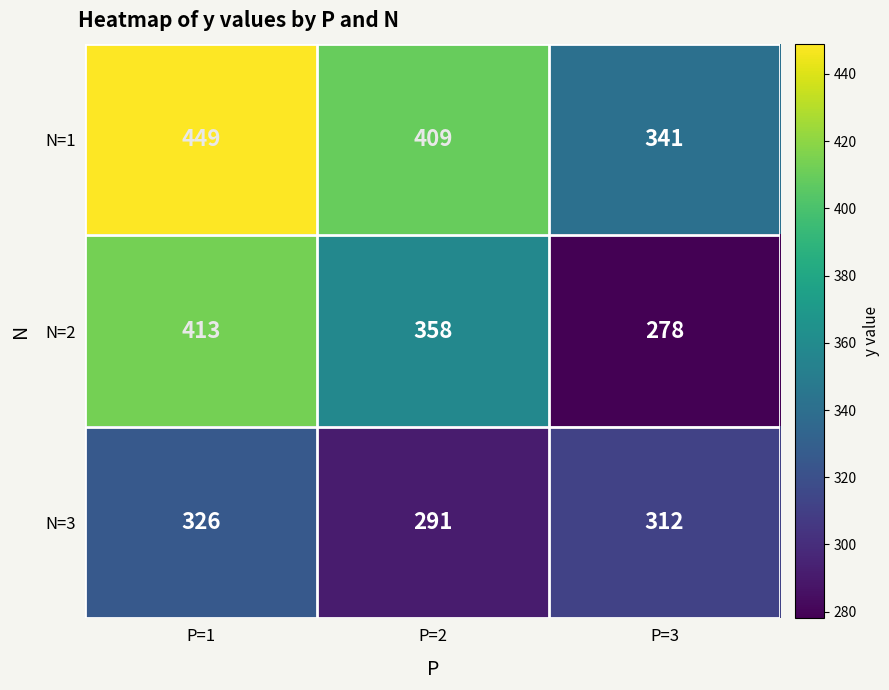

What value does the N=1 series have at P=3?

341